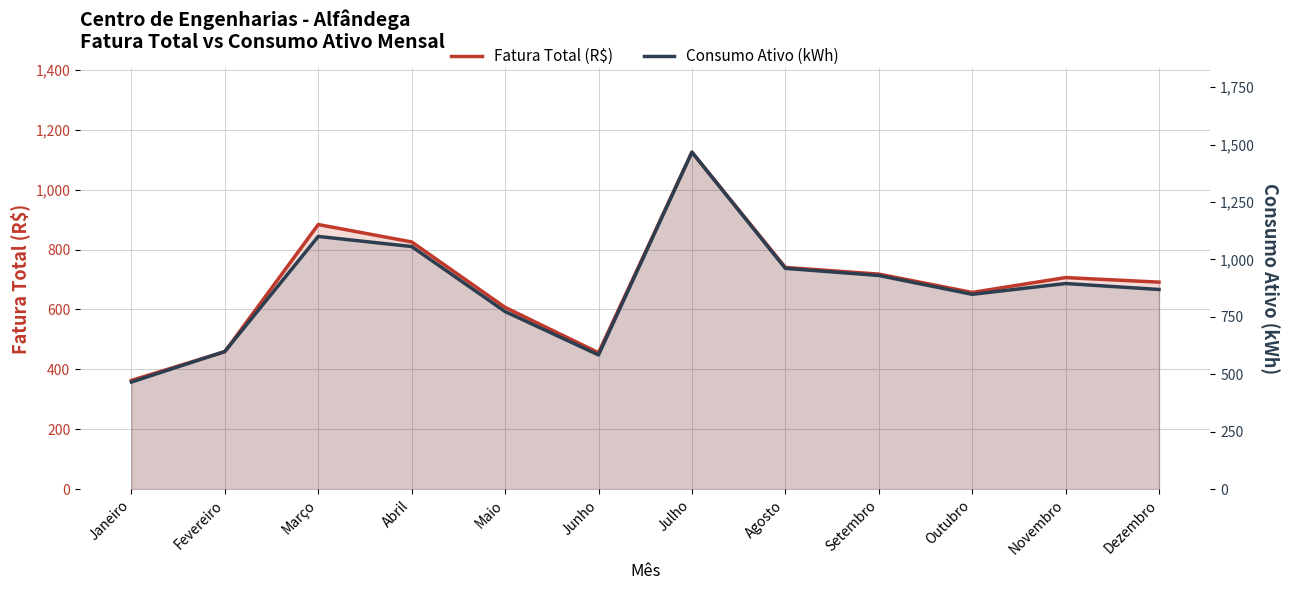

At which category does Fatura Total (R$) reach its first local valley?

Junho